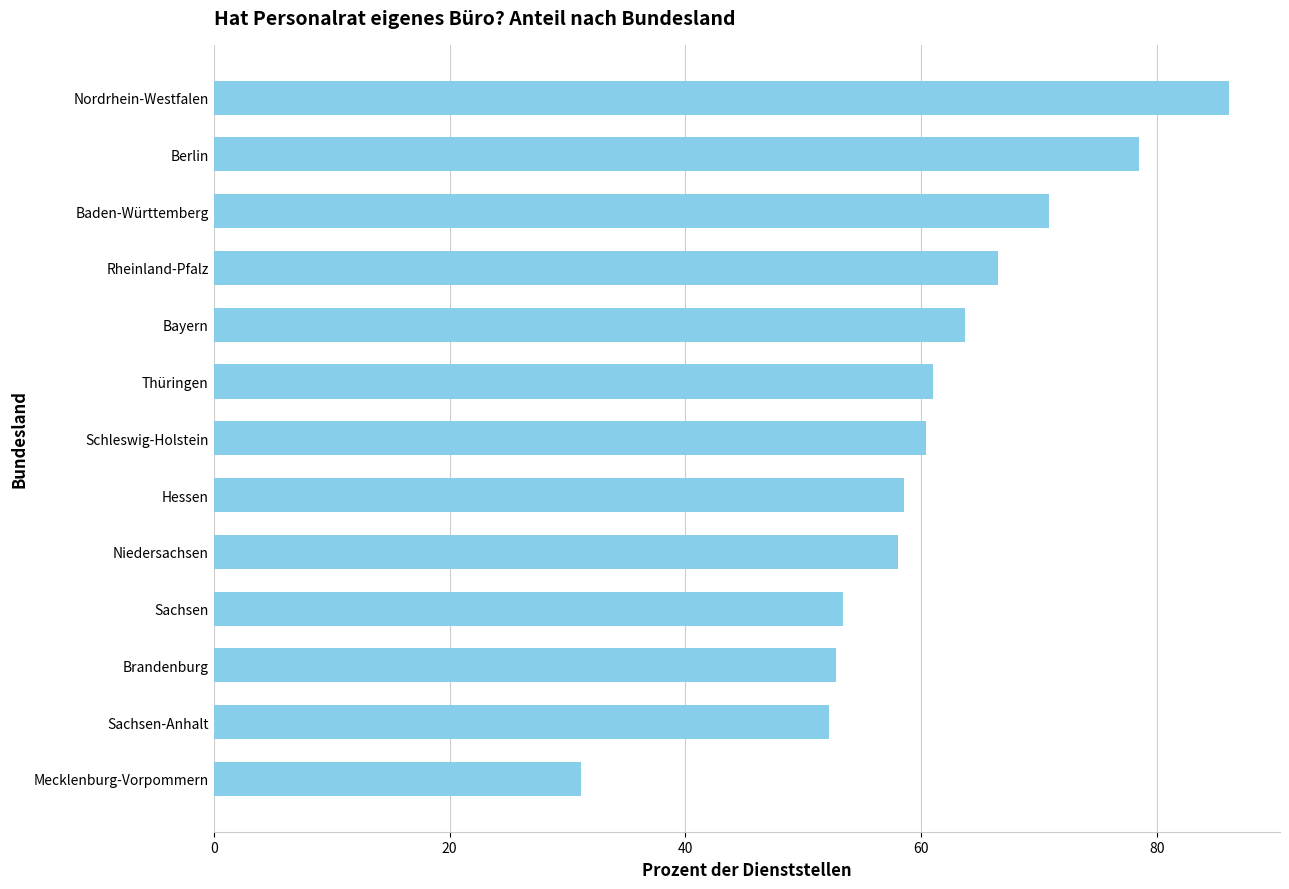

Reading bottom to top, what are all the values shown in this chart?

31.1	52.2	52.7	53.4	58.0	58.6	60.4	61.0	63.7	66.5	70.9	78.5	86.1